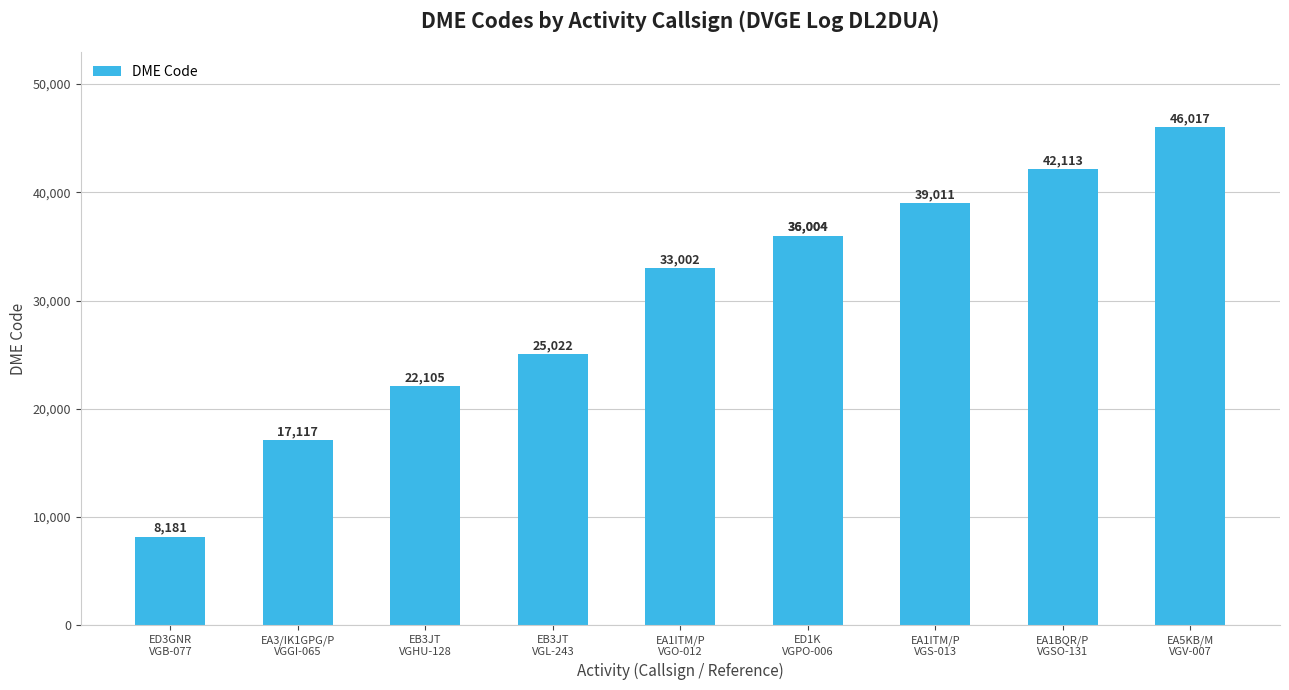

Read the value at EA3/IK1GPG/P
VGGI-065, to the nearest 50.

17100